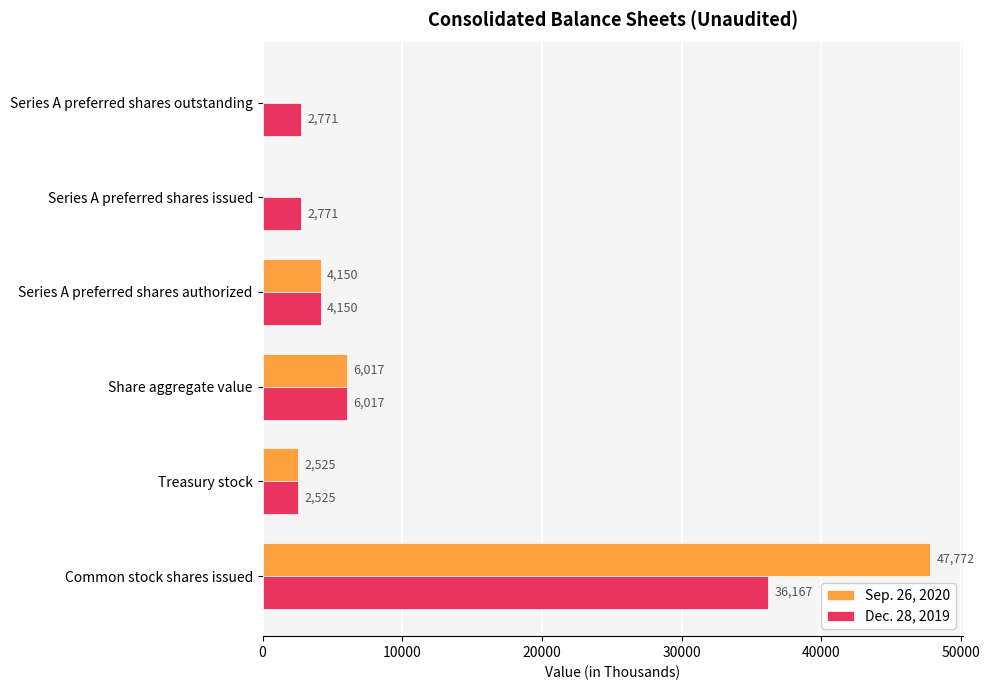

What is the sum of the Sep. 26, 2020 values at Treasury stock and Series A preferred shares outstanding?

2525